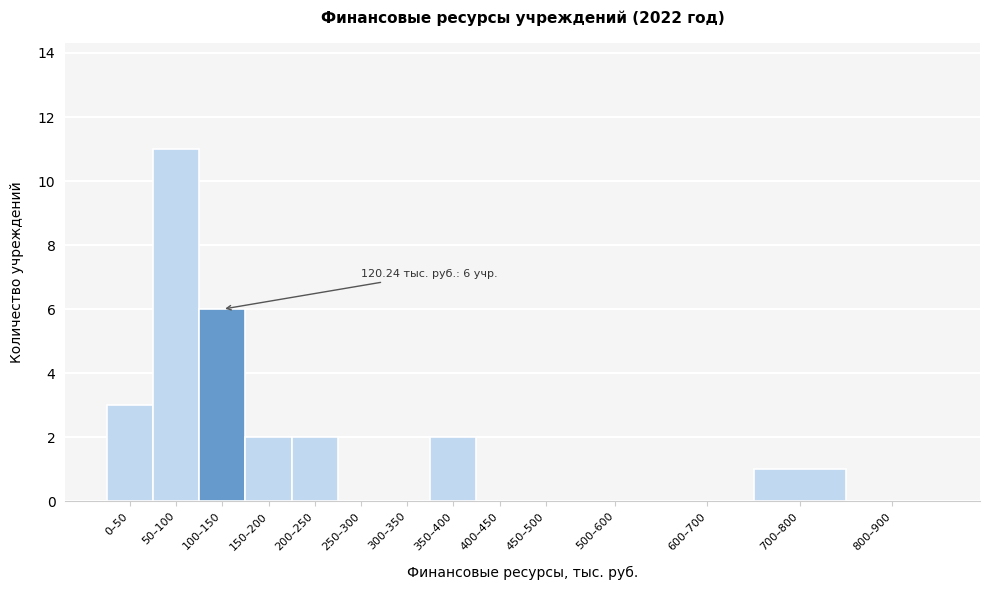

Reading left to right, transcribe all the data shown in this chart.

0–50=3	50–100=11	100–150=6	150–200=2	200–250=2	250–300=0	300–350=0	350–400=2	400–450=0	450–500=0	500–600=0	600–700=0	700–800=1	800–900=0